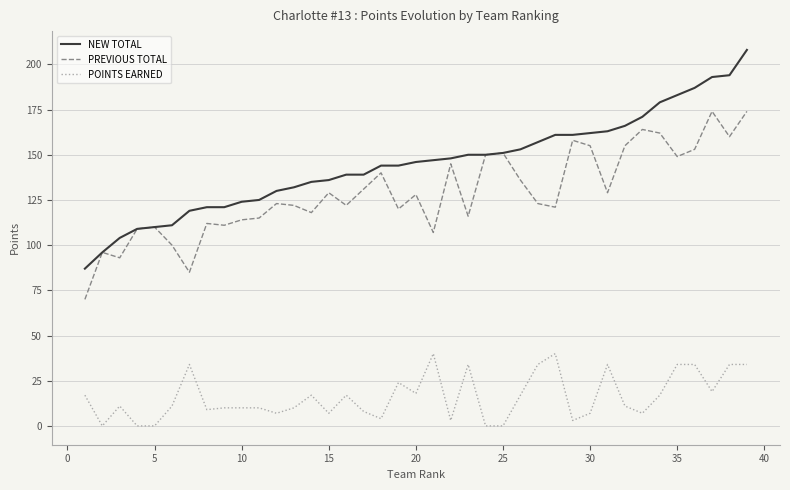

True or false: POINTS EARNED and NEW TOTAL intersect in this chart.

False